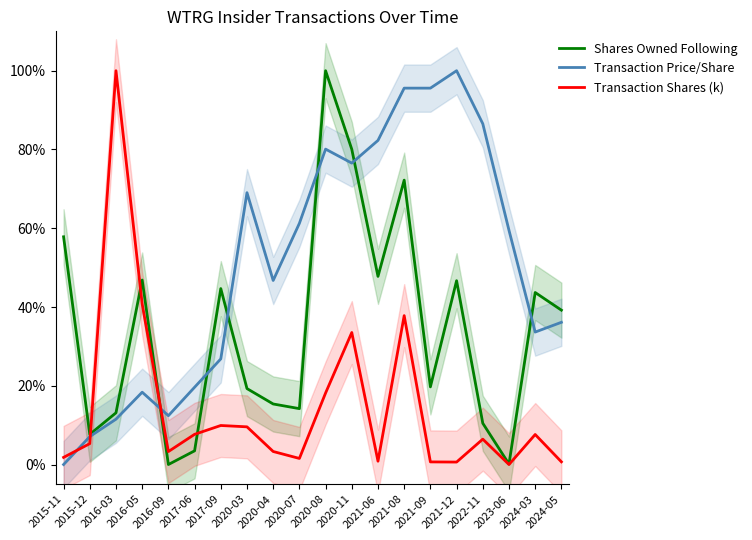

Which has a higher value, 2015-12 or 2020-08?

2020-08